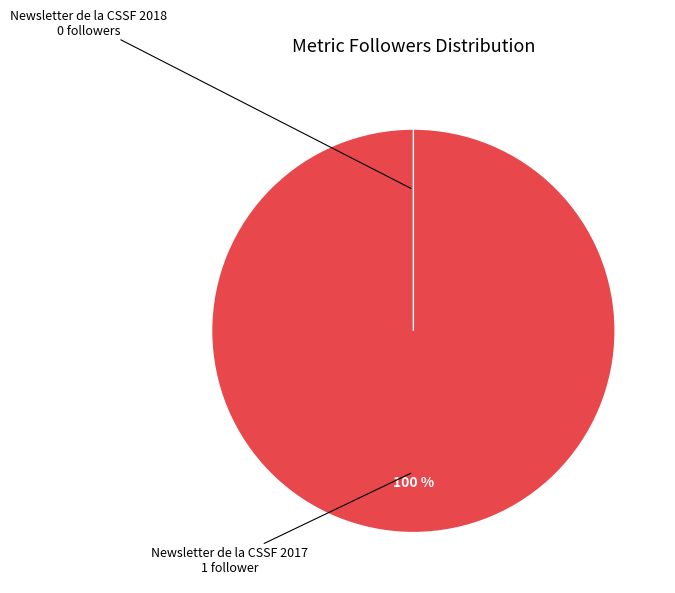

Is there any slice that represents more than half of the pie?

Yes